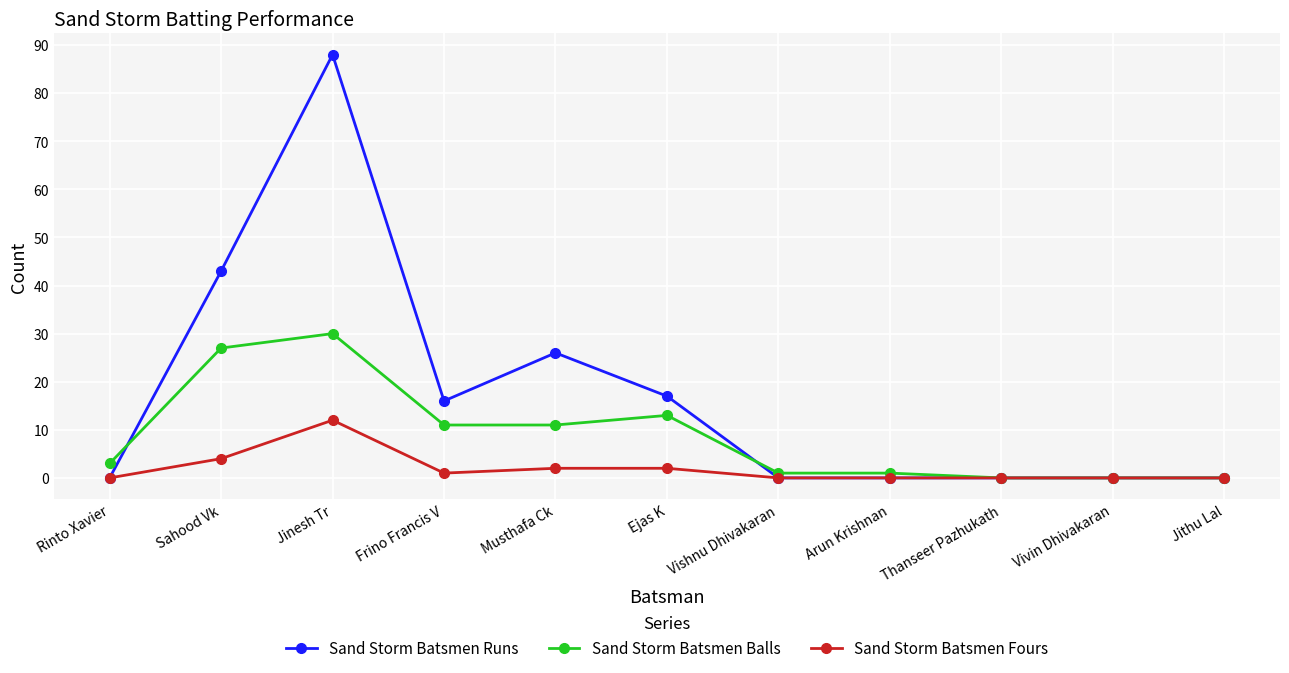

Which series has the largest range (max minus min)?

Sand Storm Batsmen Runs